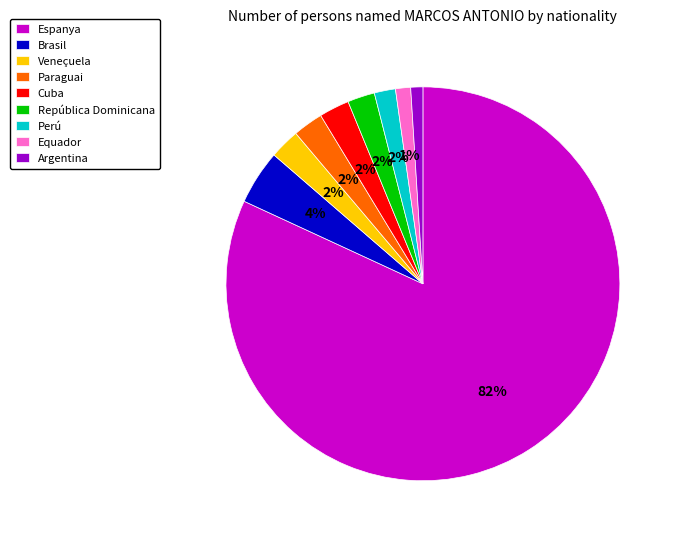

What is the majority slice?

Espanya